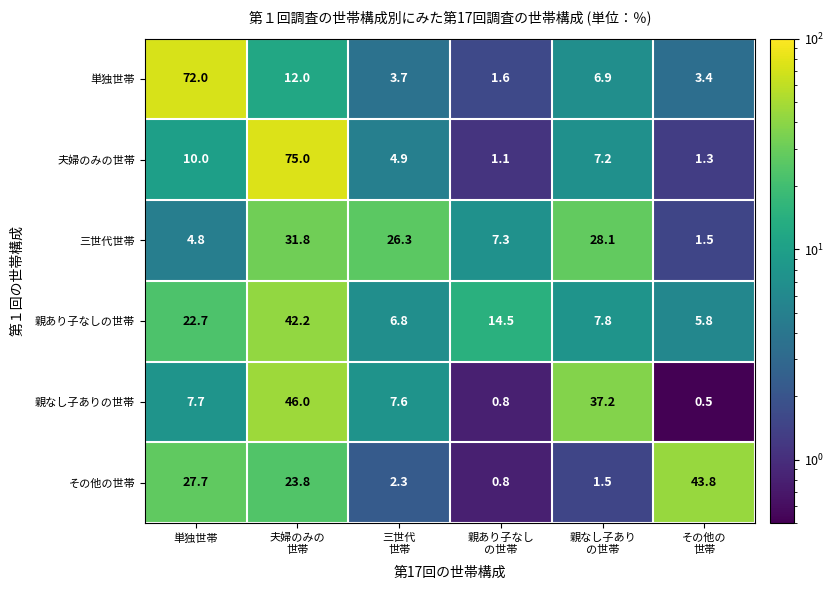

Which series has the widest spread of values?

夫婦のみの世帯